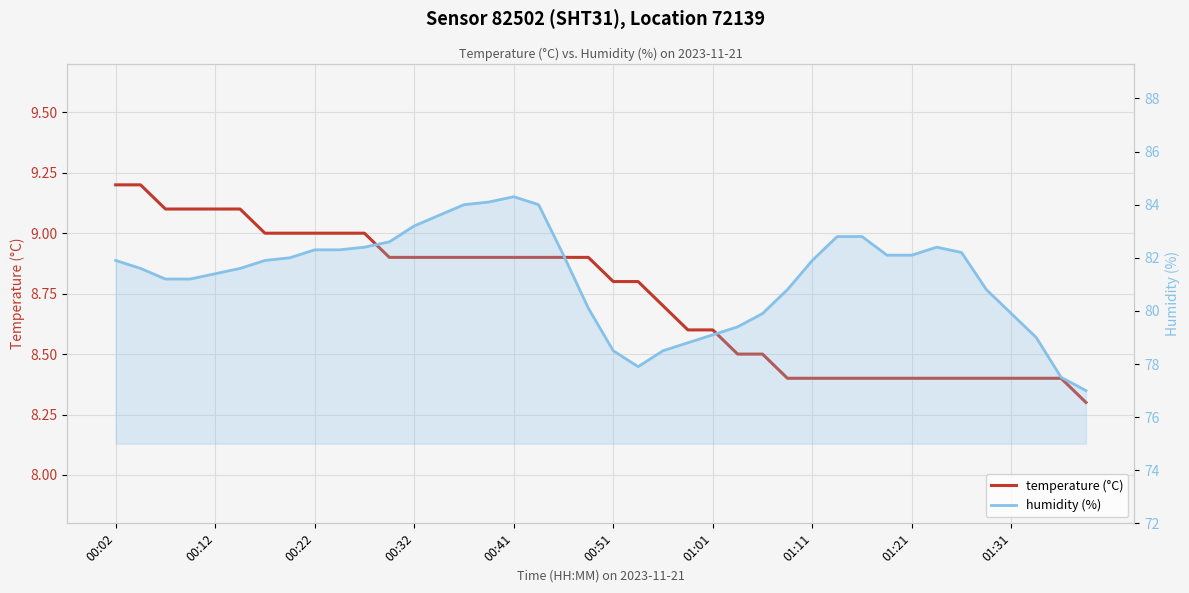

What is the difference between the second highest and minimum values in the temperature series?

0.9